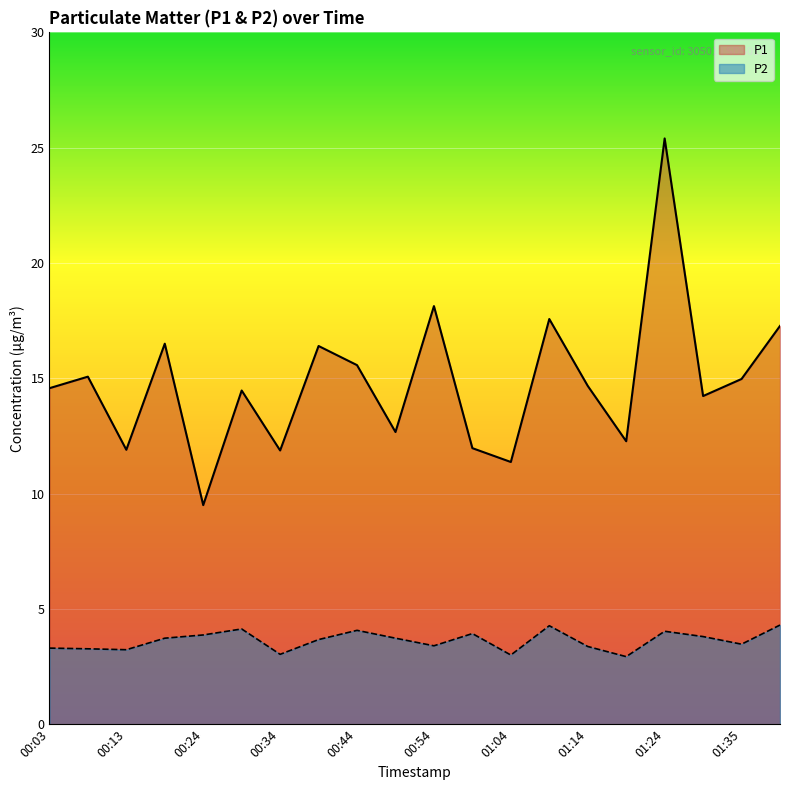

What is the difference between the highest and lowest values at 01:29?

10.4